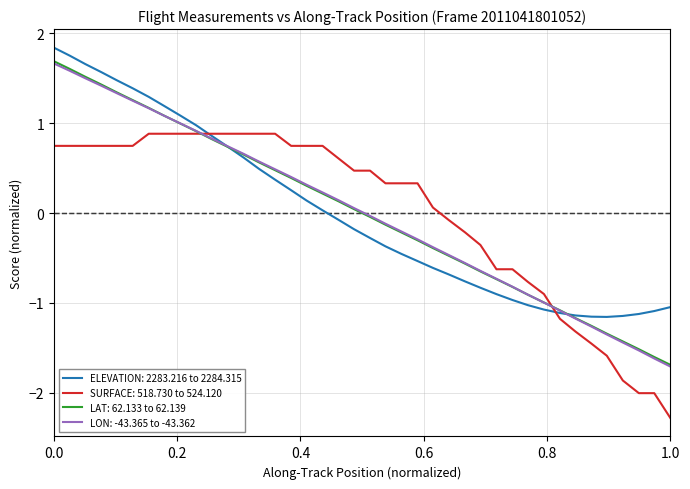

Which series has the widest spread of values?

LAT: 62.133 to 62.139